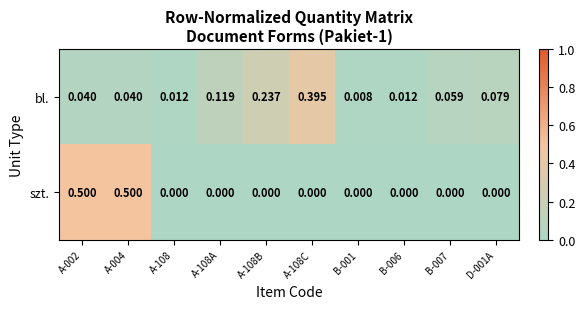

Rank the series at B-001 from highest to lowest value.

bl., szt.